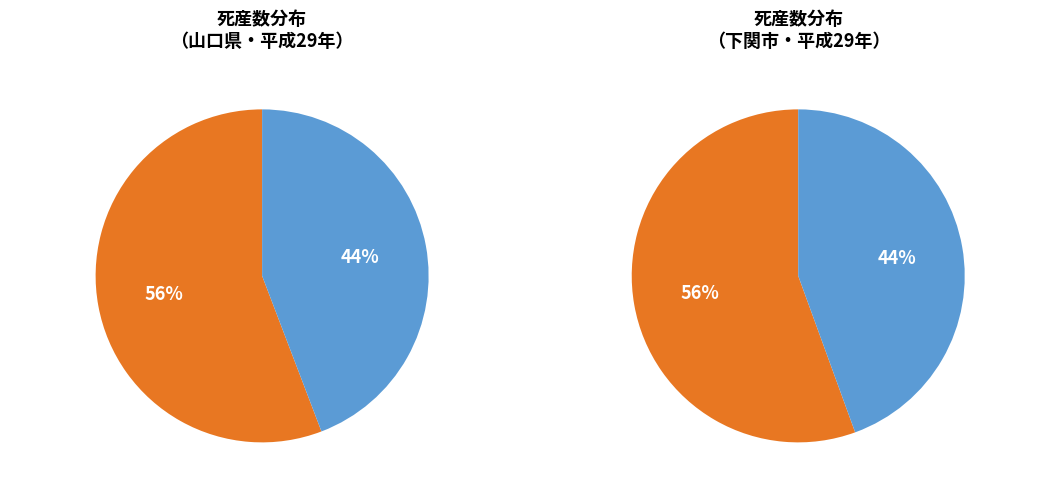

Count the number of slices in the pie.

4